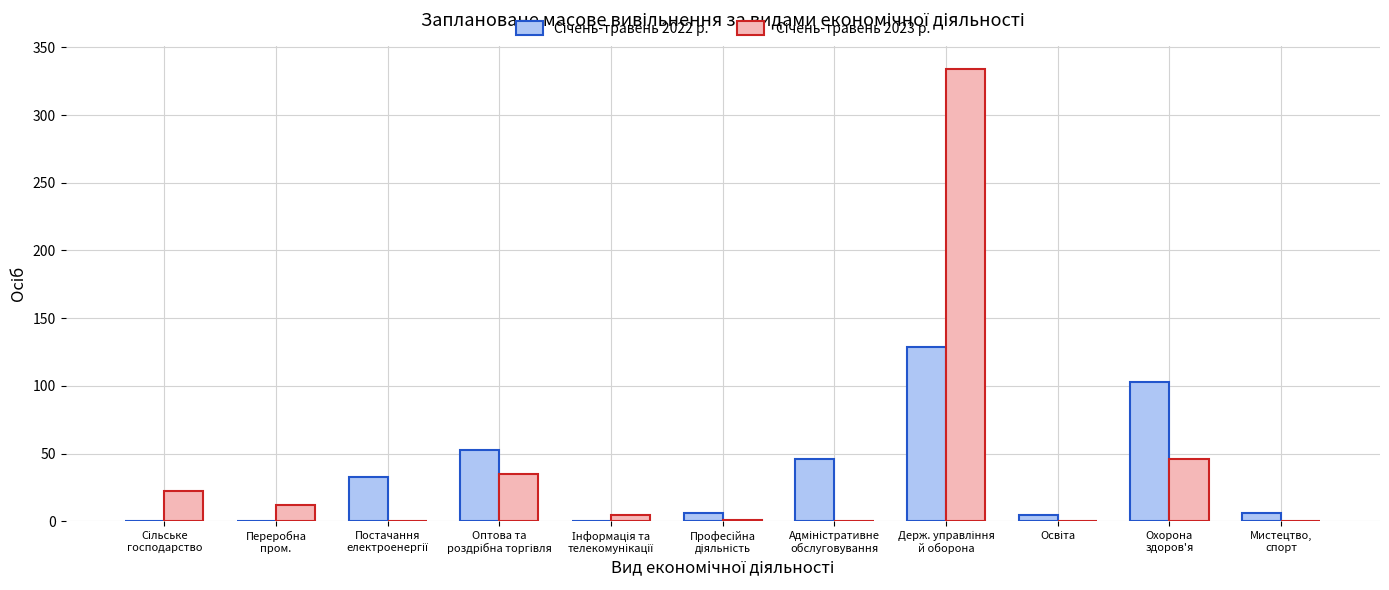

What is the maximum value shown in the chart?

334